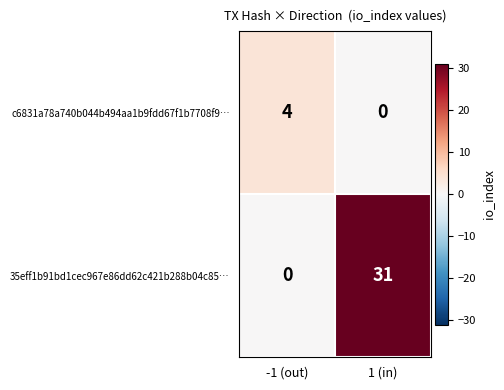

Rank the series at 1 (in) from lowest to highest value.

c6831a78a740b044b494aa1b9fdd67f1b7708f9…, 35eff1b91bd1cec967e86dd62c421b288b04c85…